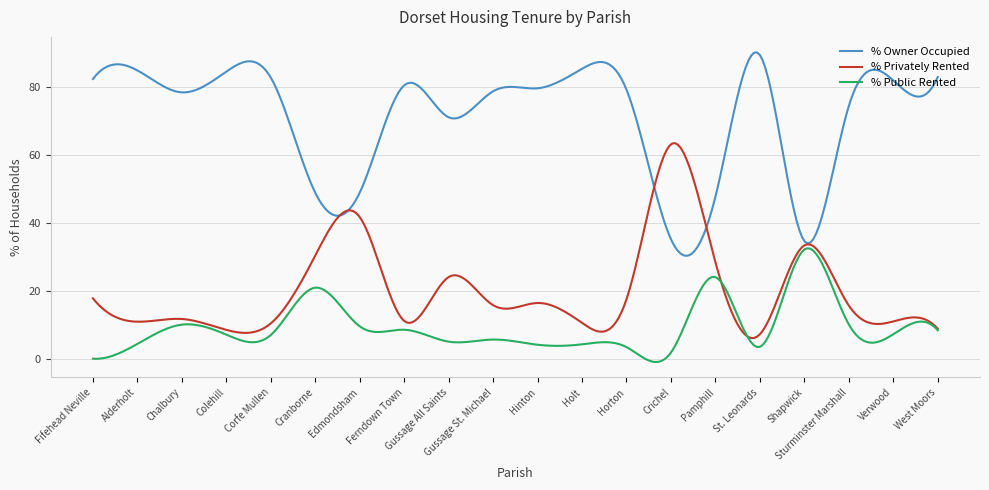

What is the greatest value displayed?

90.1